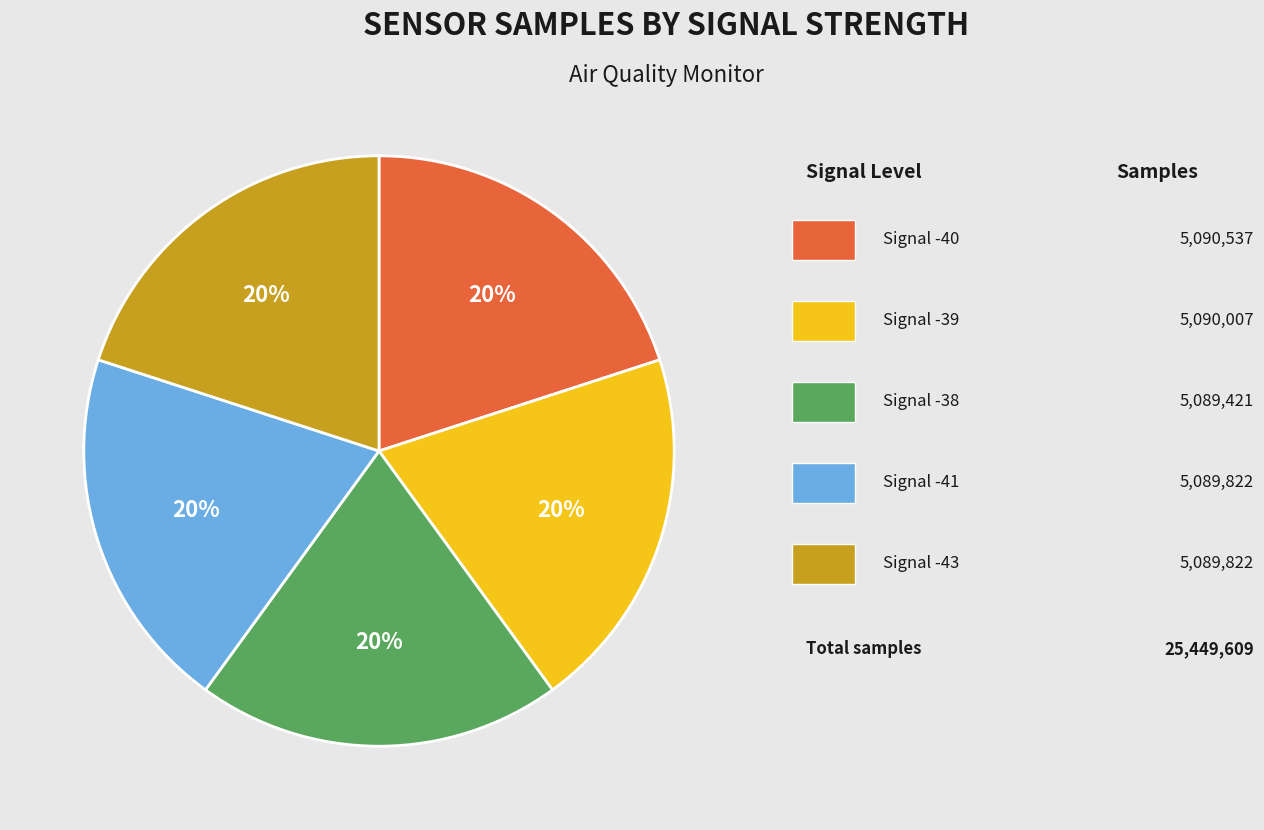

Is there any slice that represents more than half of the pie?

No